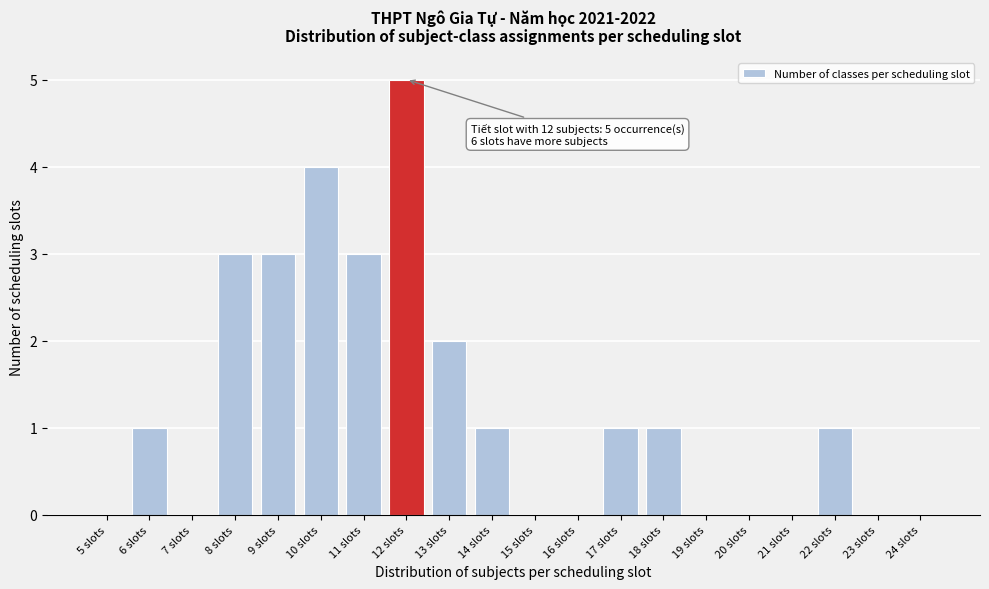

Reading left to right, list all the values displayed in this chart.

5 slots=0	6 slots=1	7 slots=0	8 slots=3	9 slots=3	10 slots=4	11 slots=3	12 slots=5	13 slots=2	14 slots=1	15 slots=0	16 slots=0	17 slots=1	18 slots=1	19 slots=0	20 slots=0	21 slots=0	22 slots=1	23 slots=0	24 slots=0